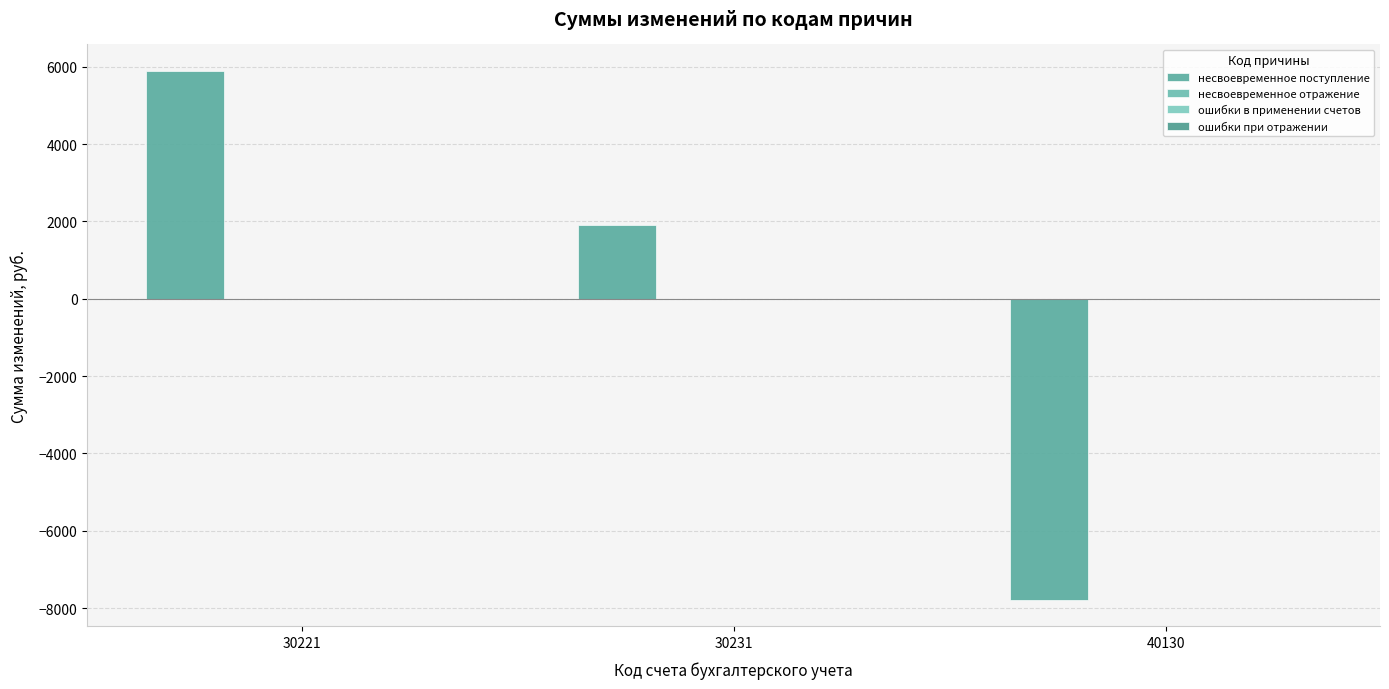

How many data points are less than 1900?

1